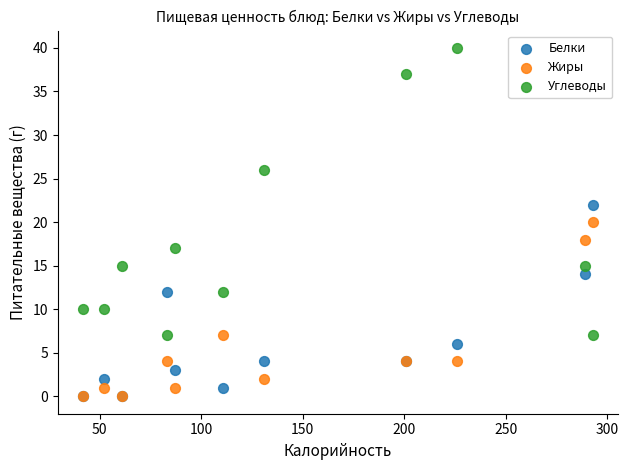

In the Углеводы series, what Y value is closest to 23?

26